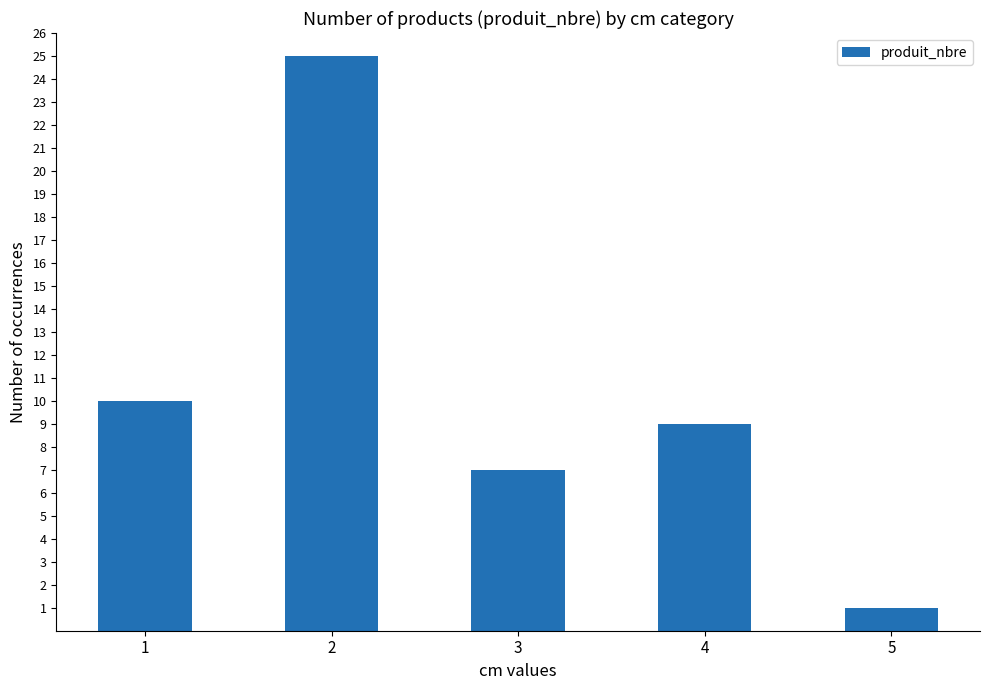

Rank the categories by value from highest to lowest.

2, 1, 4, 3, 5